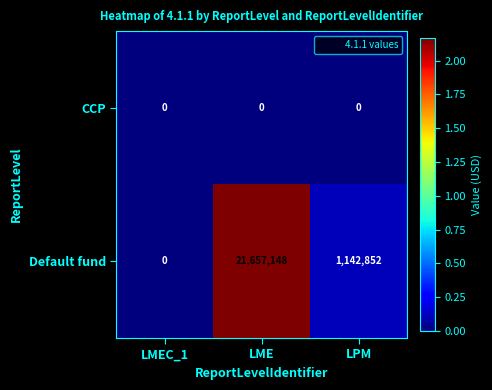

What is the difference between the second highest and minimum values in the Default fund series?

1142852